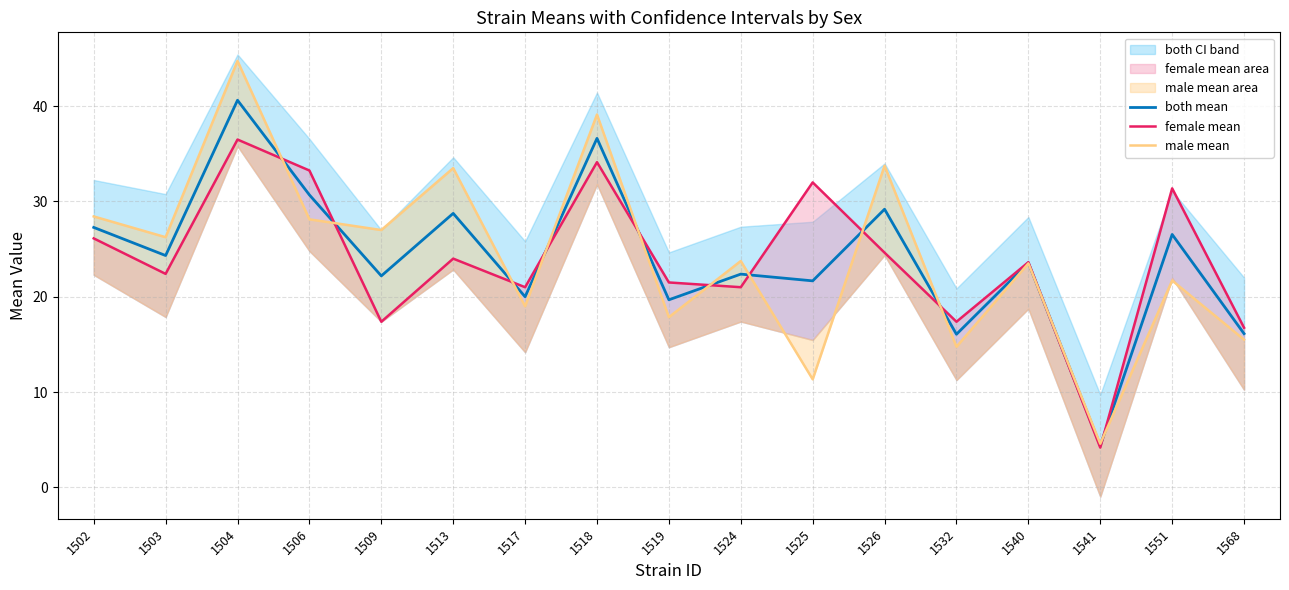

The female mean series shows 23.1 at 1509. True or false?

False